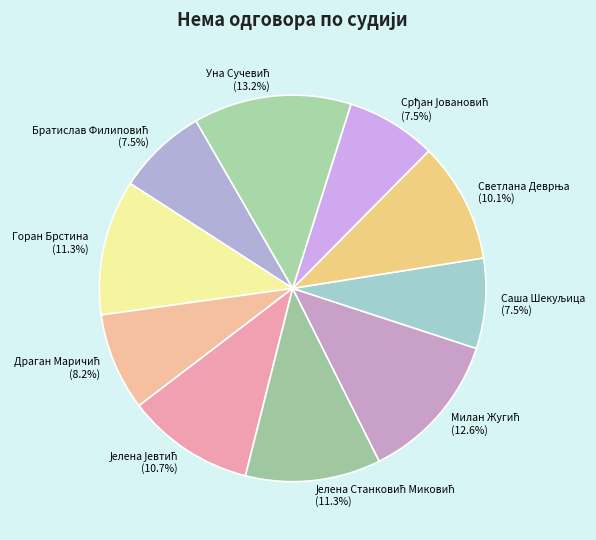

What portion of the pie excludes Горан Брстина?

88.7%